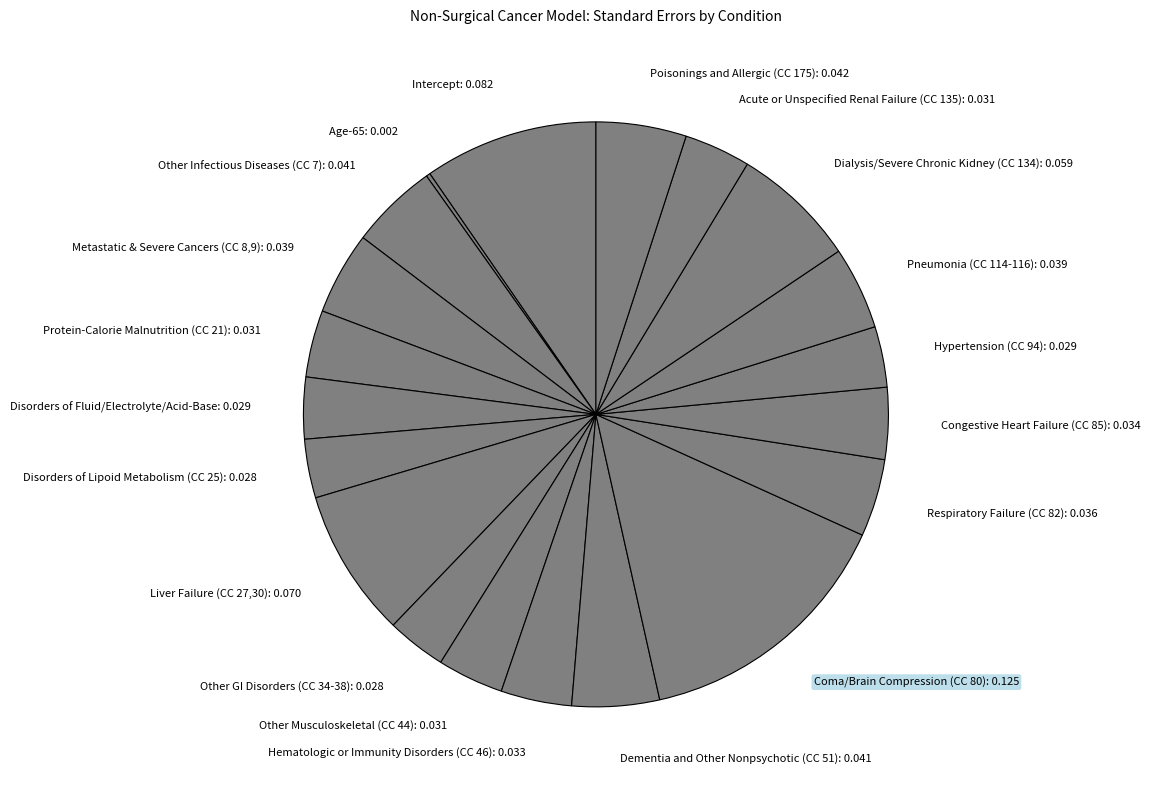

True or false: Intercept accounts for 20% of the total.

False